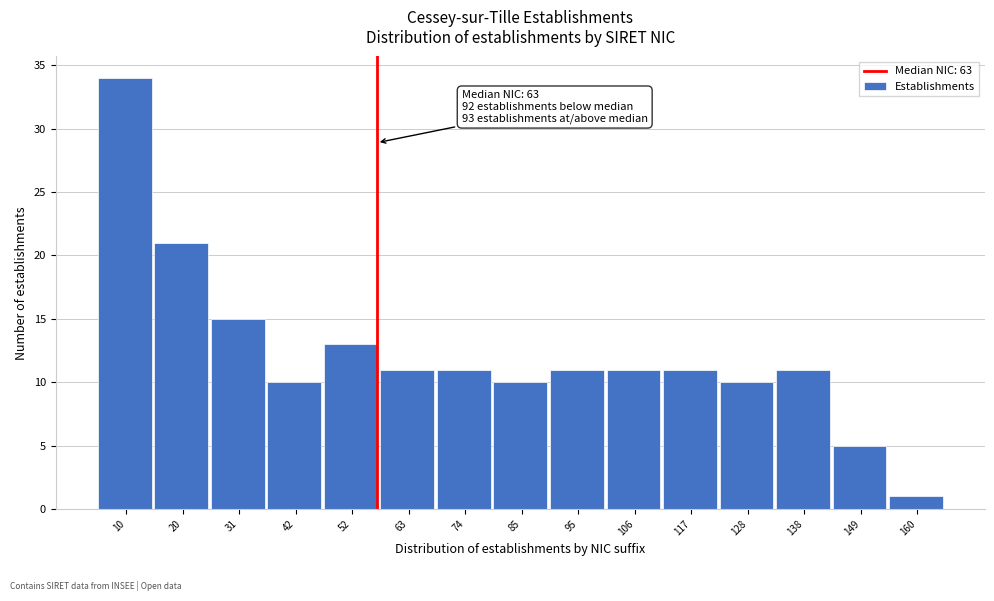

Reading left to right, list all the values displayed in this chart.

10=34	20=21	31=15	42=10	52=13	63=11	74=11	85=10	95=11	106=11	117=11	128=10	138=11	149=5	160=1